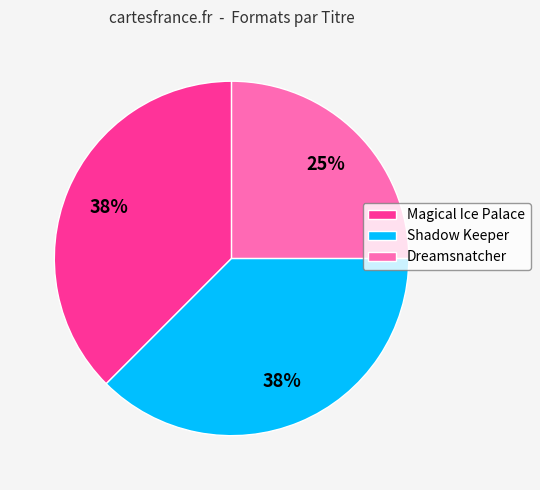

To the nearest percent, what is the average slice percentage?

33%